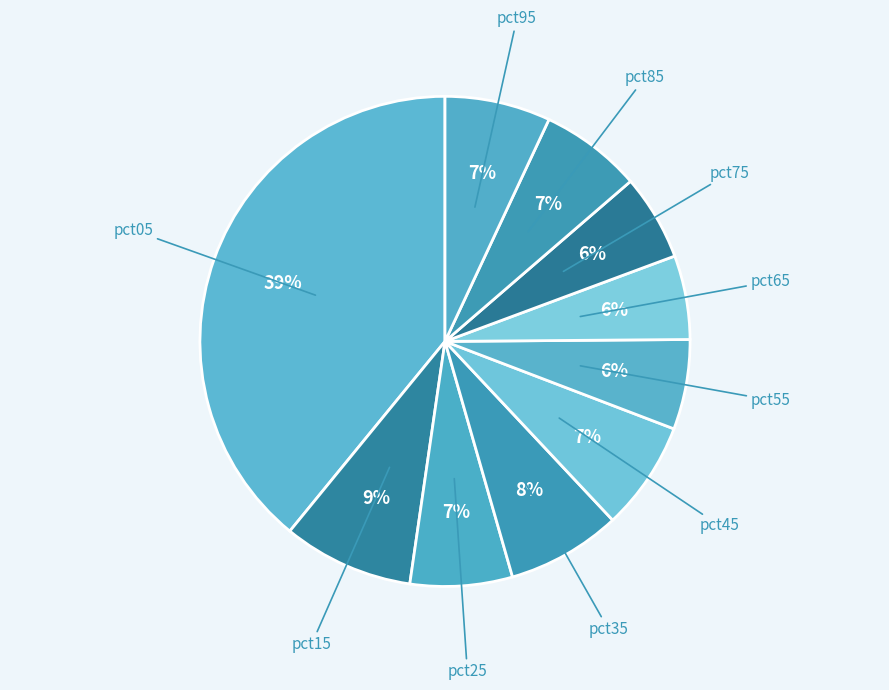

Is it true that pct35 is 19% of the pie?

False